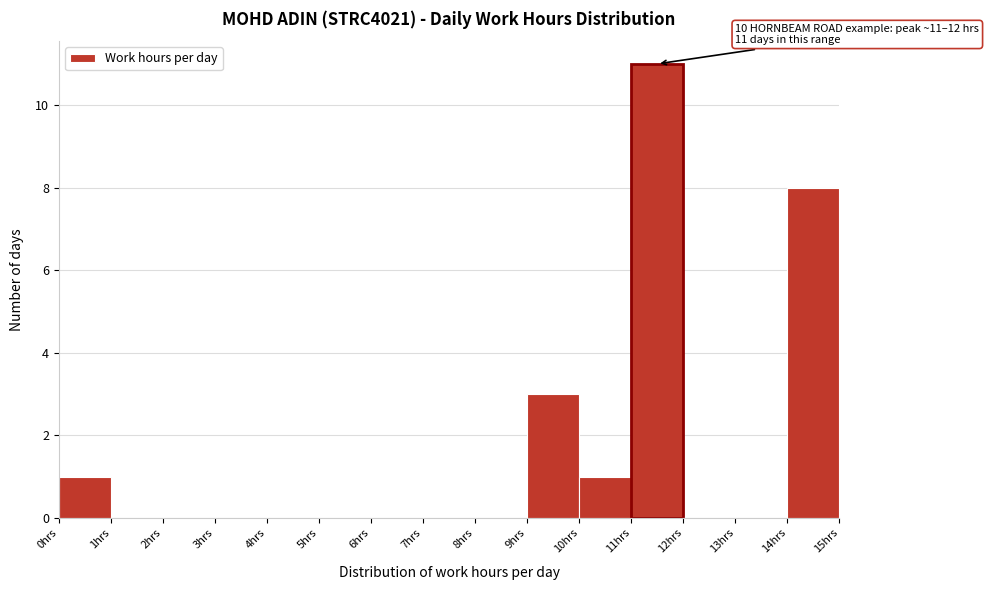

Which range on the x-axis has the tallest bar?

11 to 12